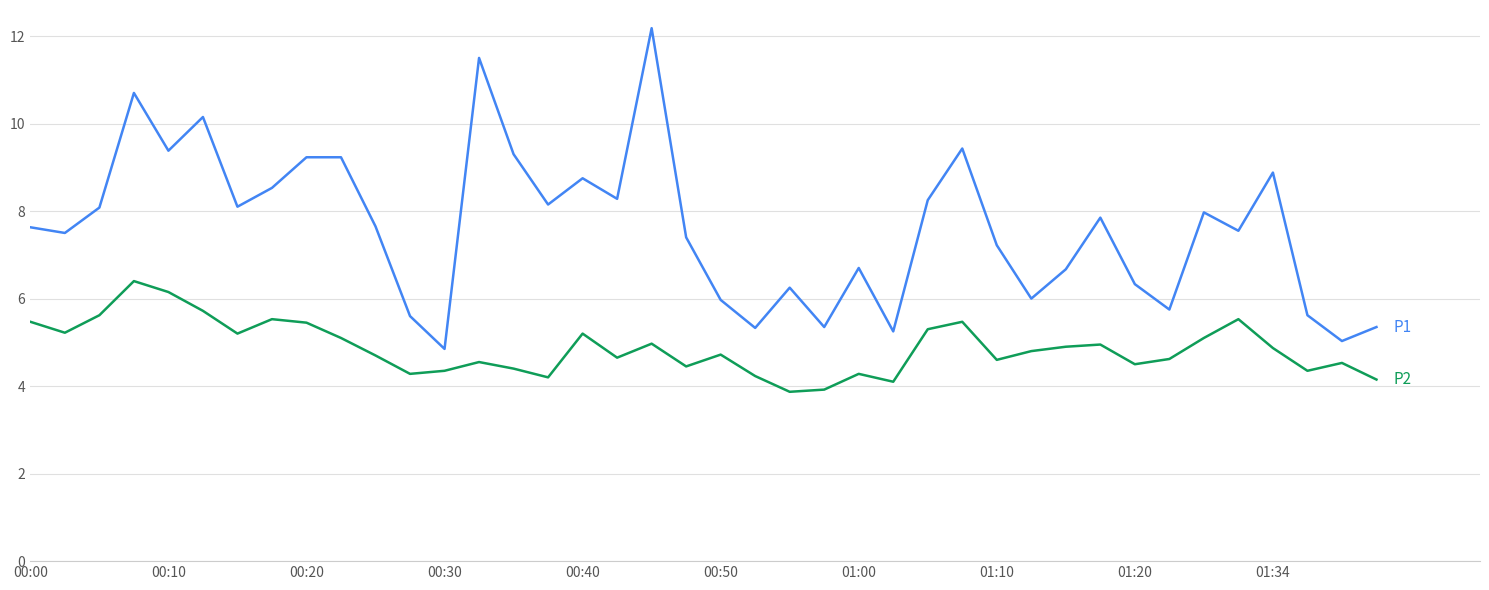

What is the maximum value shown in the chart?

12.2